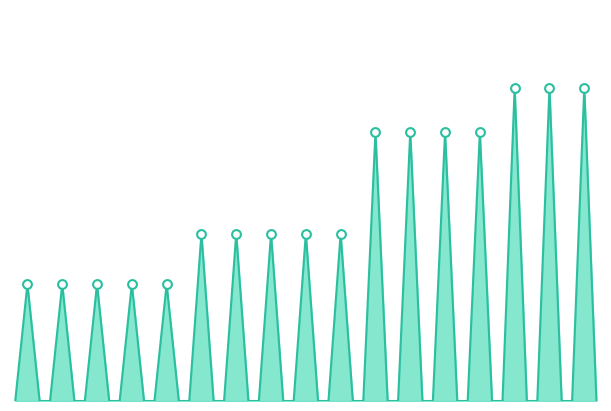

How many lines are shown in the chart?

1